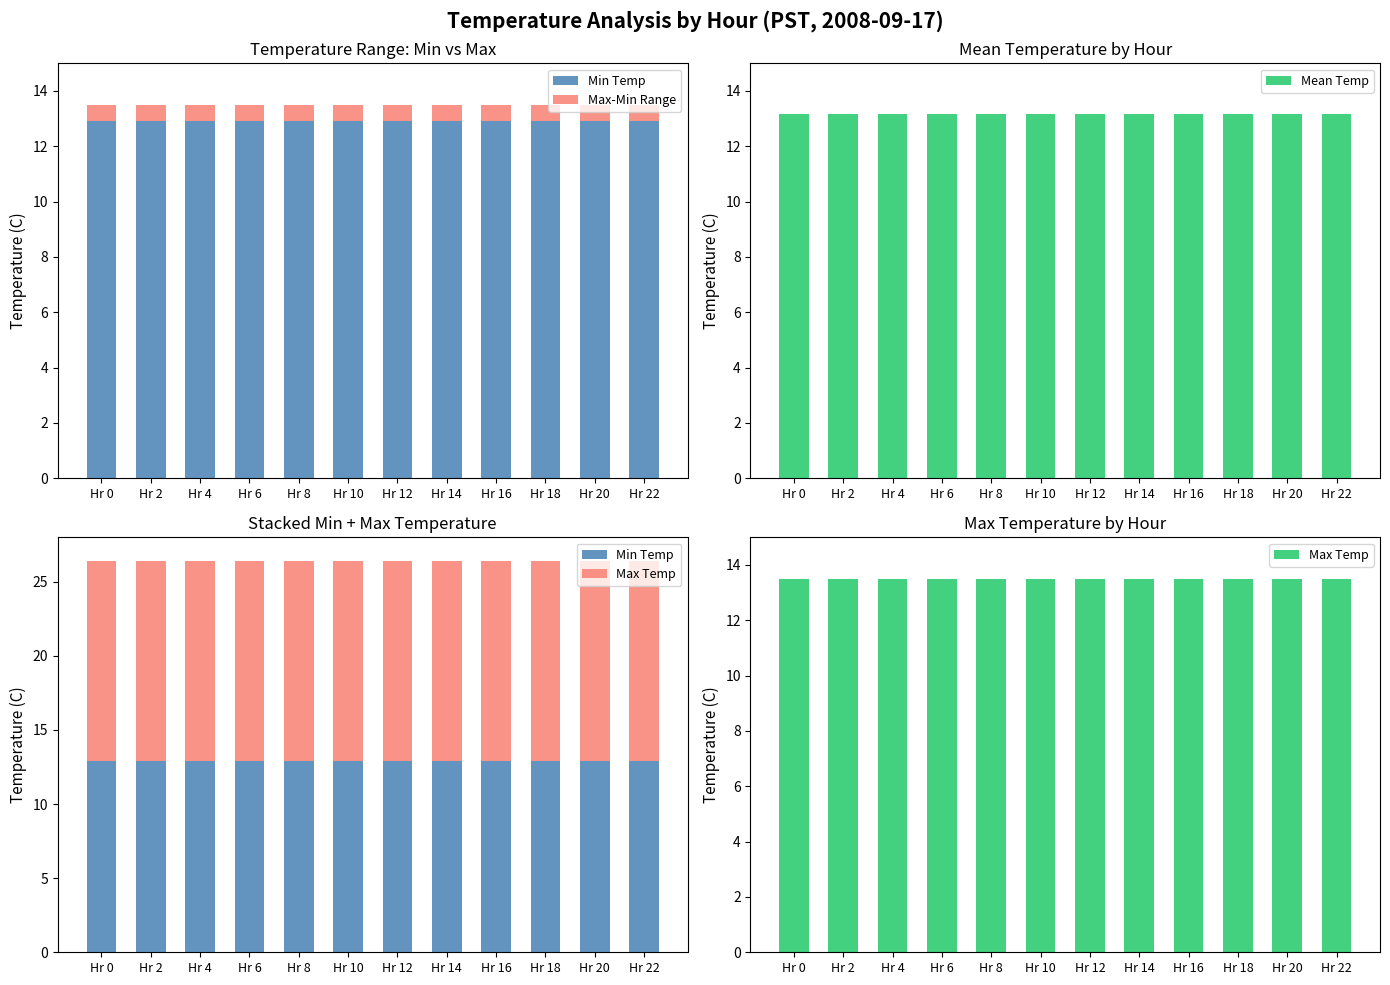

What is the smallest value displayed?

0.6